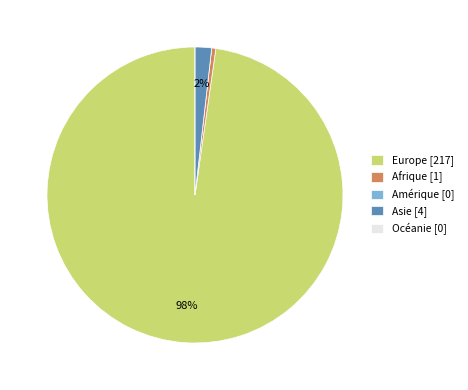

Do Afrique [1] and Europe [217] together represent more than half of the pie?

Yes